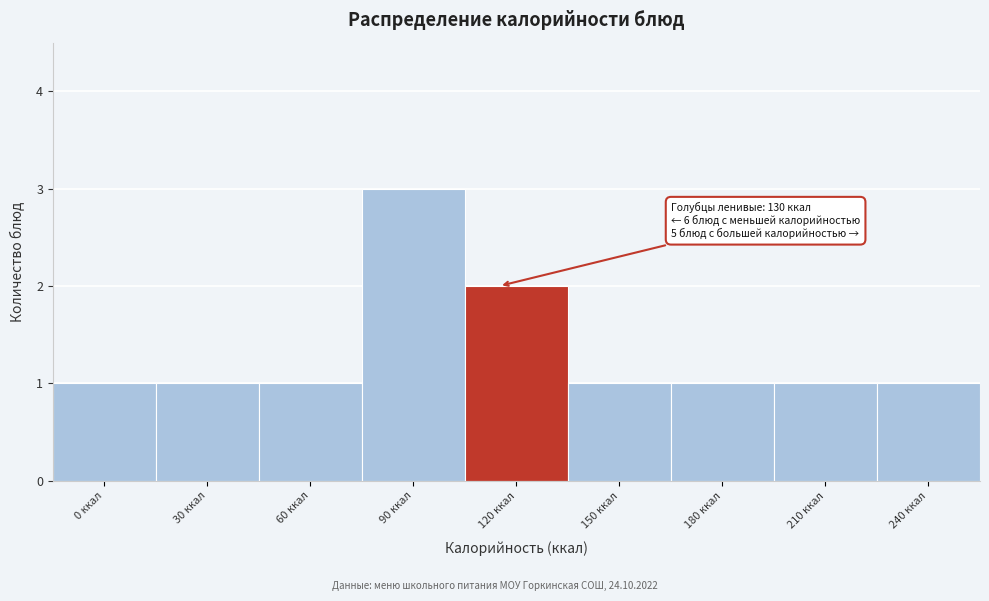

Reading right to left, list all the values displayed in this chart.

240 ккал=1	210 ккал=1	180 ккал=1	150 ккал=1	120 ккал=2	90 ккал=3	60 ккал=1	30 ккал=1	0 ккал=1